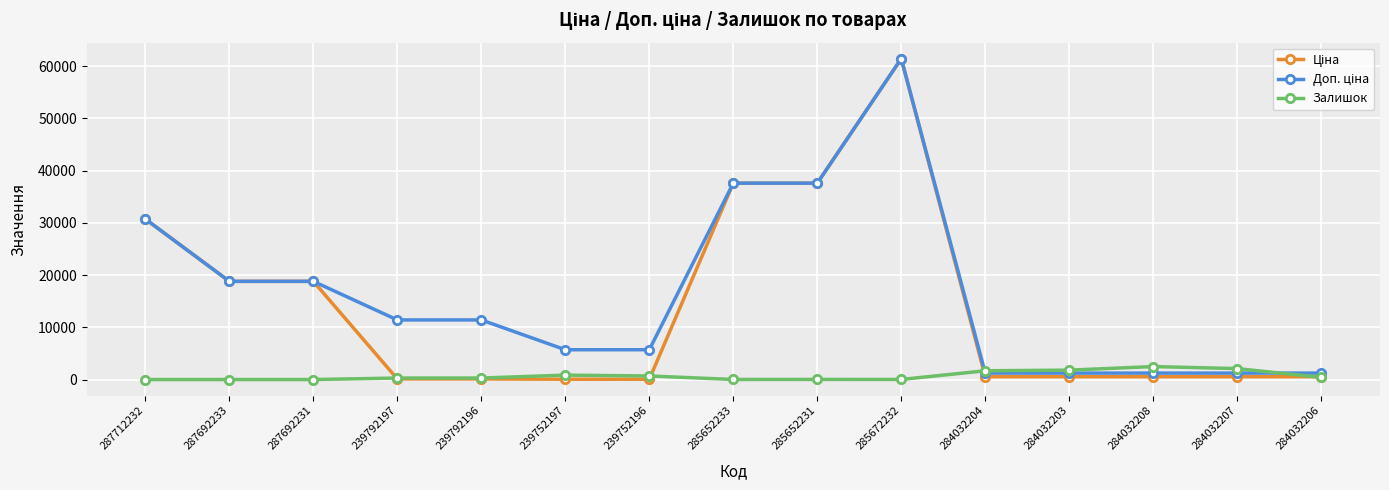

What is the total value across all series at 239792196?

11814.1